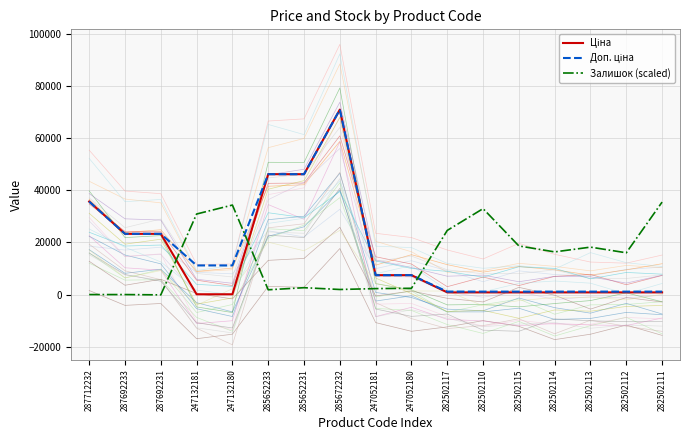

What position from the left is 285652233?

6